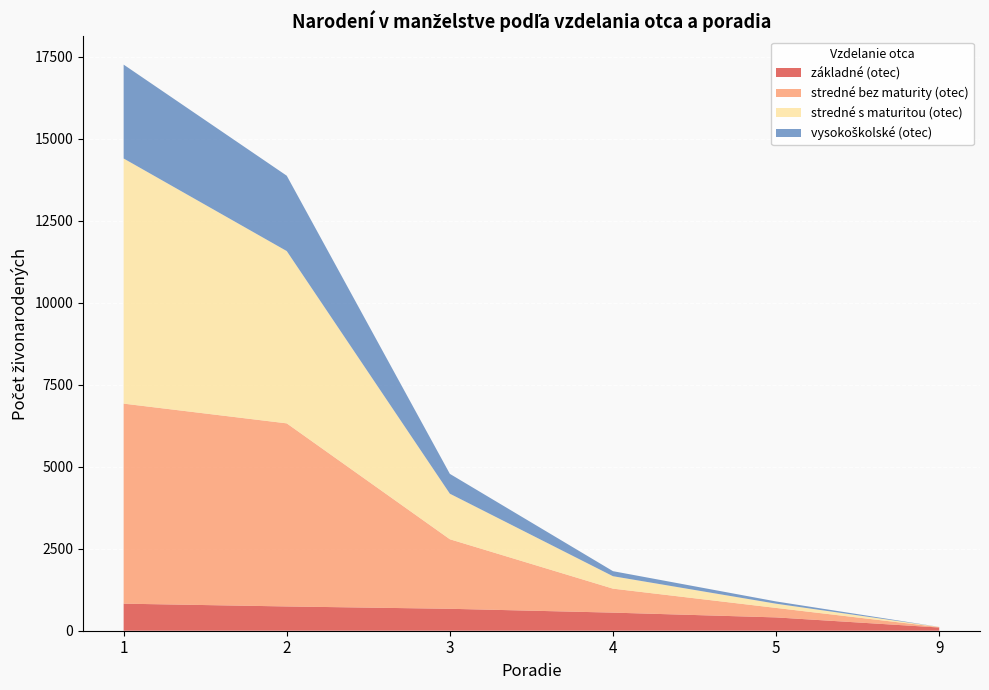

Reading left to right, list all the values displayed in this chart.

základné (otec): 1=825	2=740	3=669	4=552	5=406	9=98
stredné bez maturity (otec): 1=6100	2=5583	3=2120	4=731	5=289	9=12
stredné s maturitou (otec): 1=7475	2=5254	3=1389	4=379	5=129	9=6
vysokoškolské (otec): 1=2863	2=2298	3=605	4=154	5=69	9=1